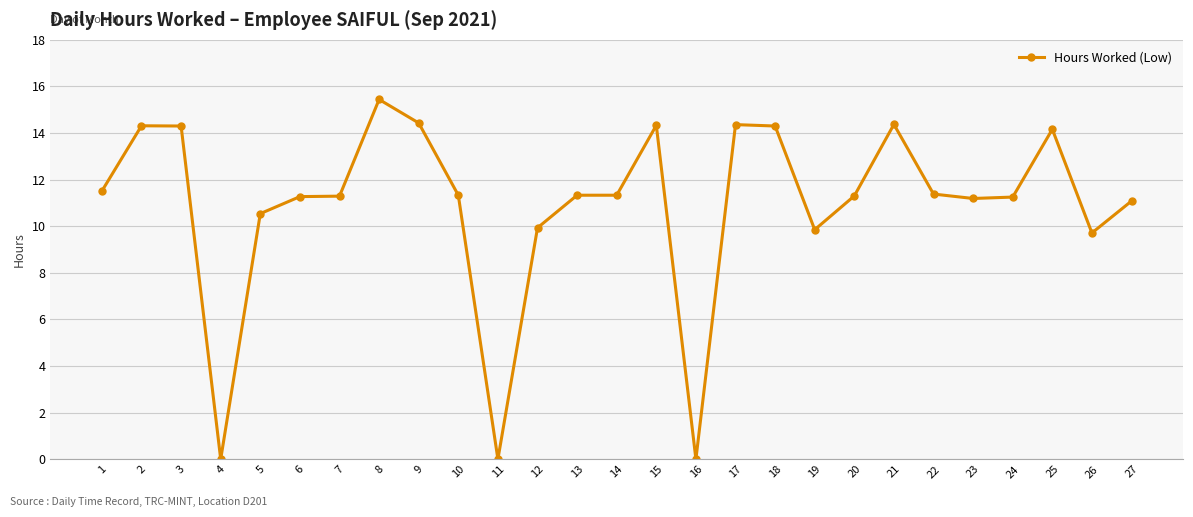

What is the ratio of the value at 15 to the value at 1?

1.2